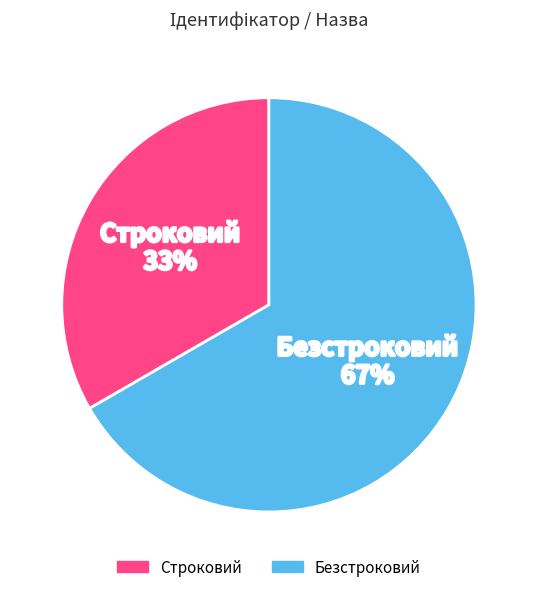

What is the smallest slice in the pie chart?

Строковий